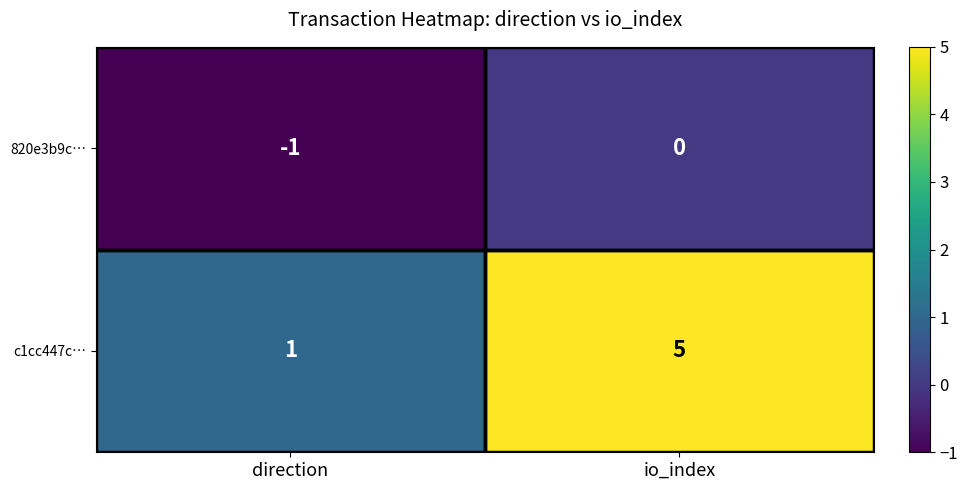

What is the average value of the c1cc447c… series?

3